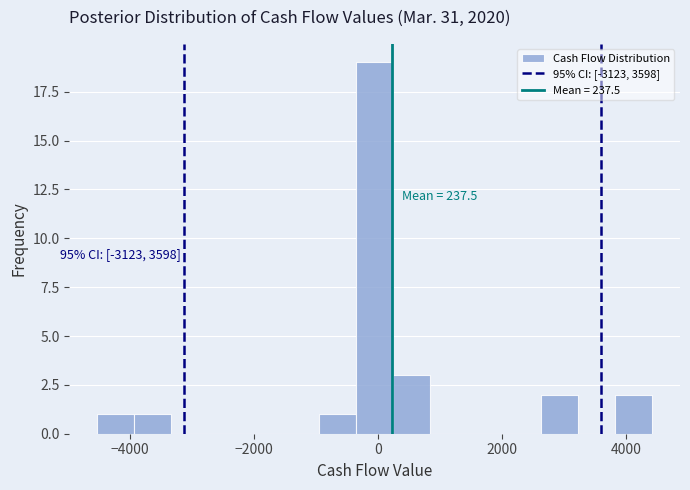

Around what value on the x-axis is the tallest bar? Give the approximate position of its centre, as read against the axis.

0